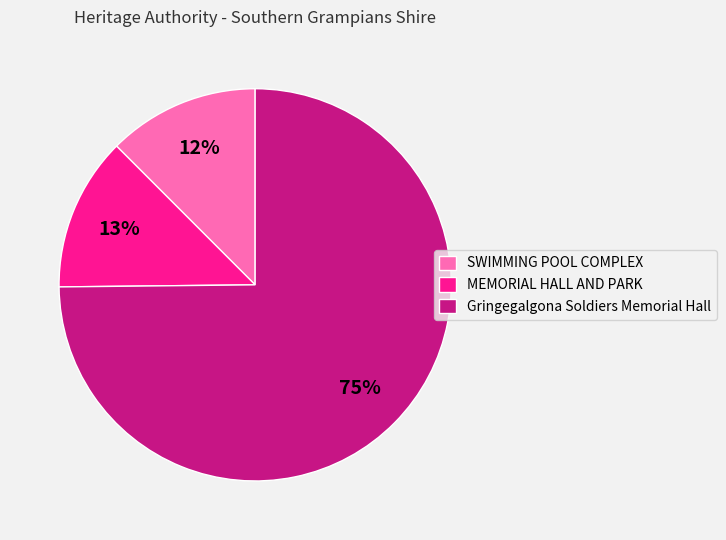

To the nearest percent, what is the average slice percentage?

33%